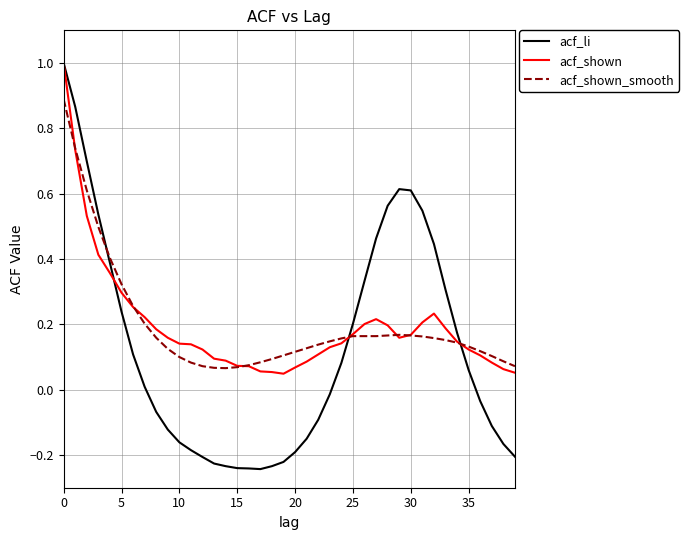

What is the difference between the second highest and minimum values in the acf_li series?

1.1